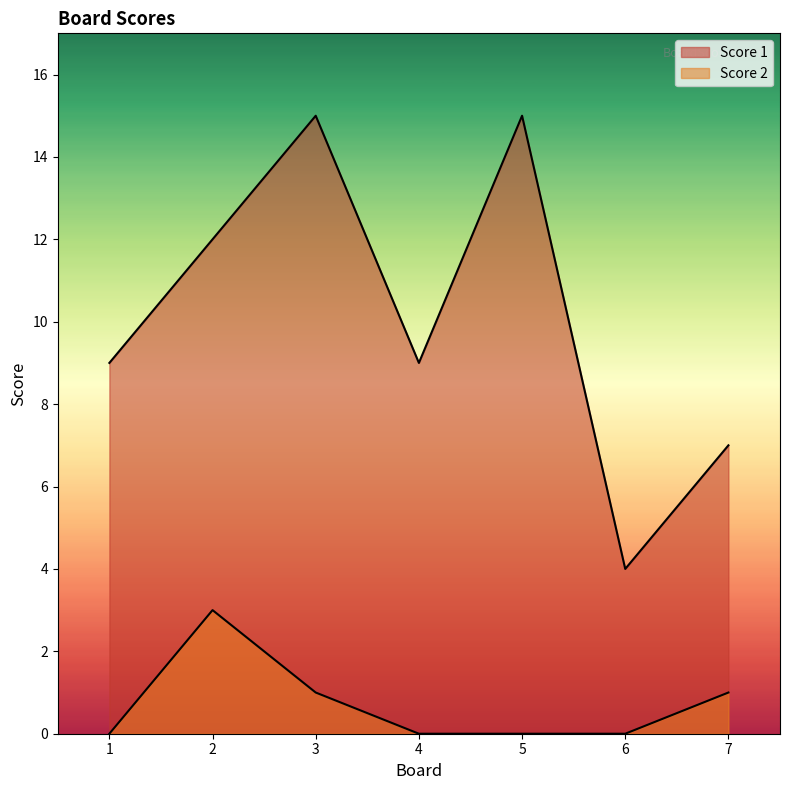

Reading left to right, what are all the values shown in this chart?

Score 1: 1=9	2=12	3=15	4=9	5=15	6=4	7=7
Score 2: 1=0	2=3	3=1	4=0	5=0	6=0	7=1